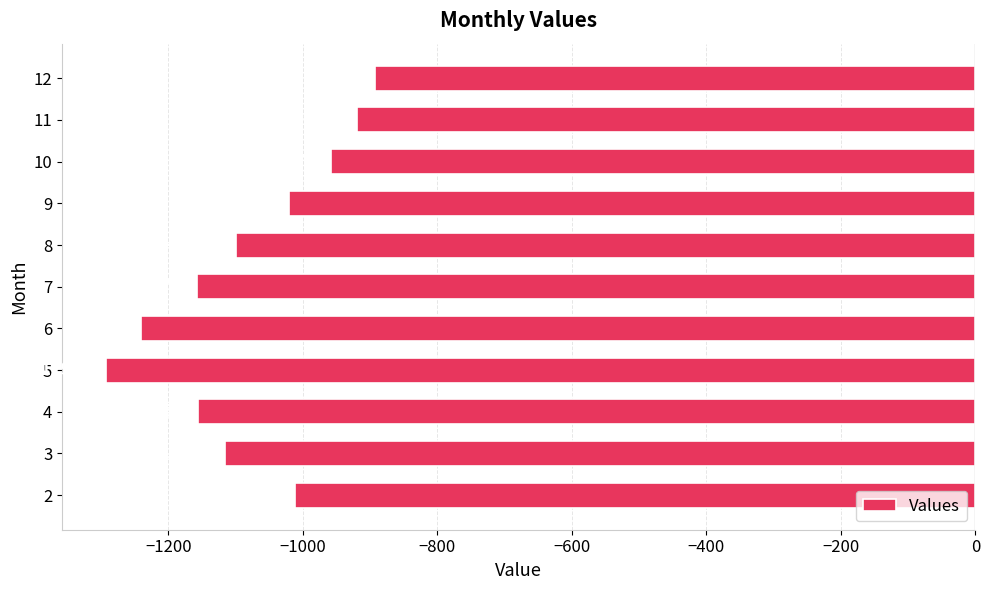

Rank the categories by value from lowest to highest.

5, 6, 7, 4, 3, 8, 9, 2, 10, 11, 12